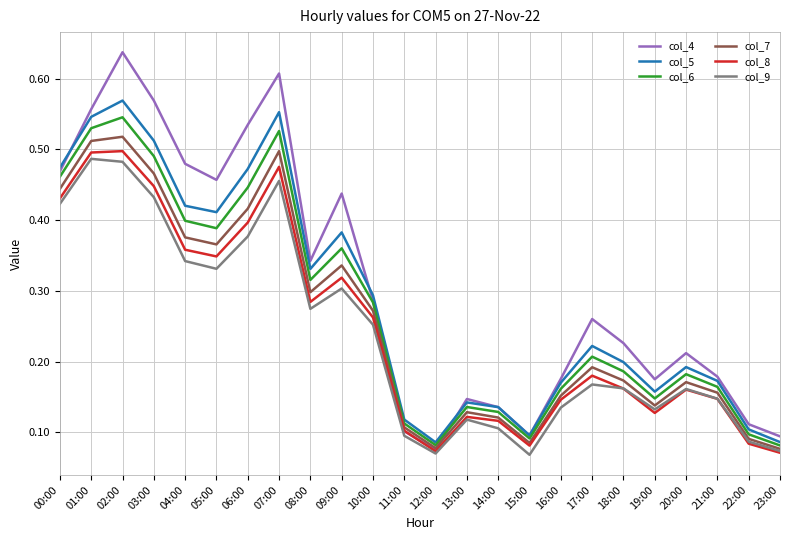

True or false: col_5 and col_9 cross at least once.

False